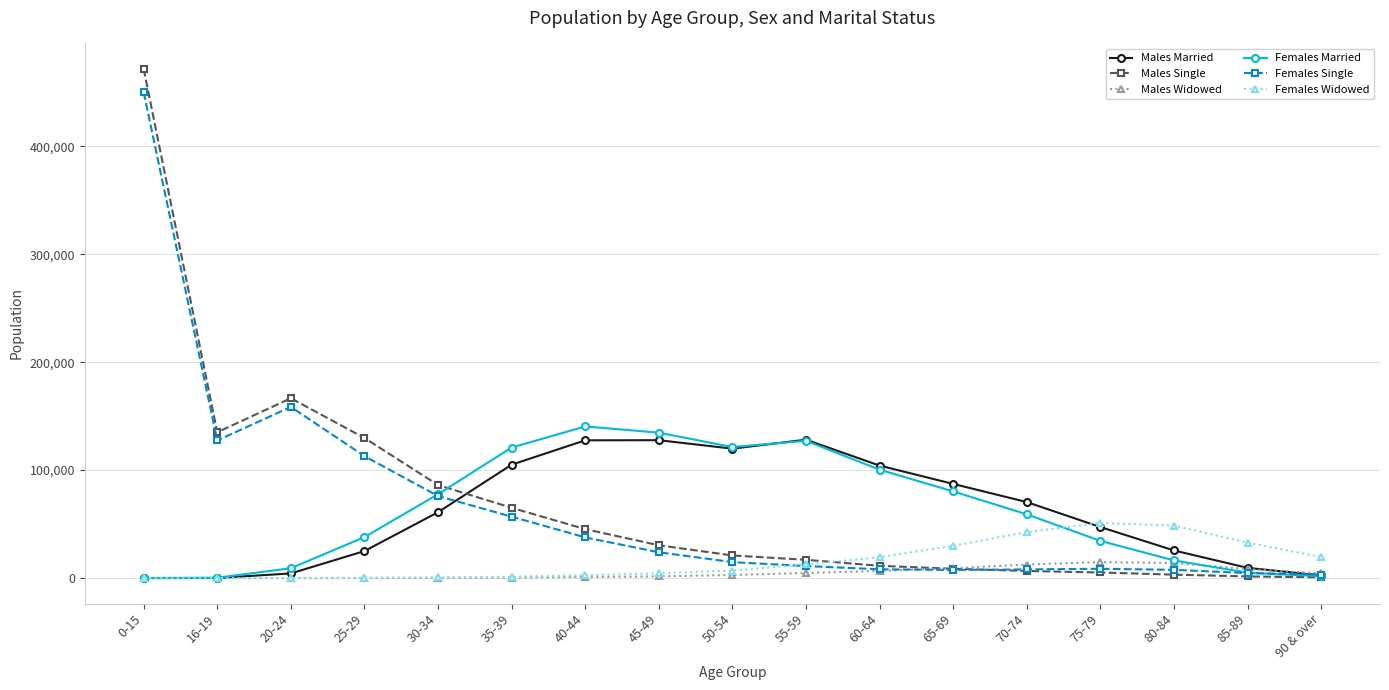

Which category has the highest value across all series?

0-15